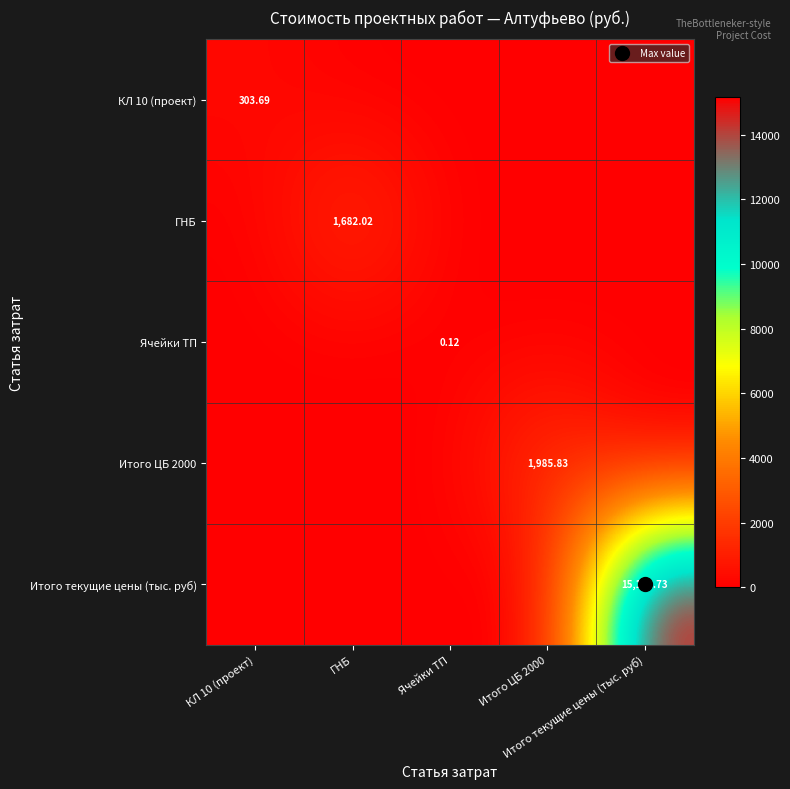

Rank the categories by КЛ 10 (проект) value from highest to lowest.

КЛ 10 (проект), ГНБ, Ячейки ТП, Итого ЦБ 2000, Итого текущие цены (тыс. руб)